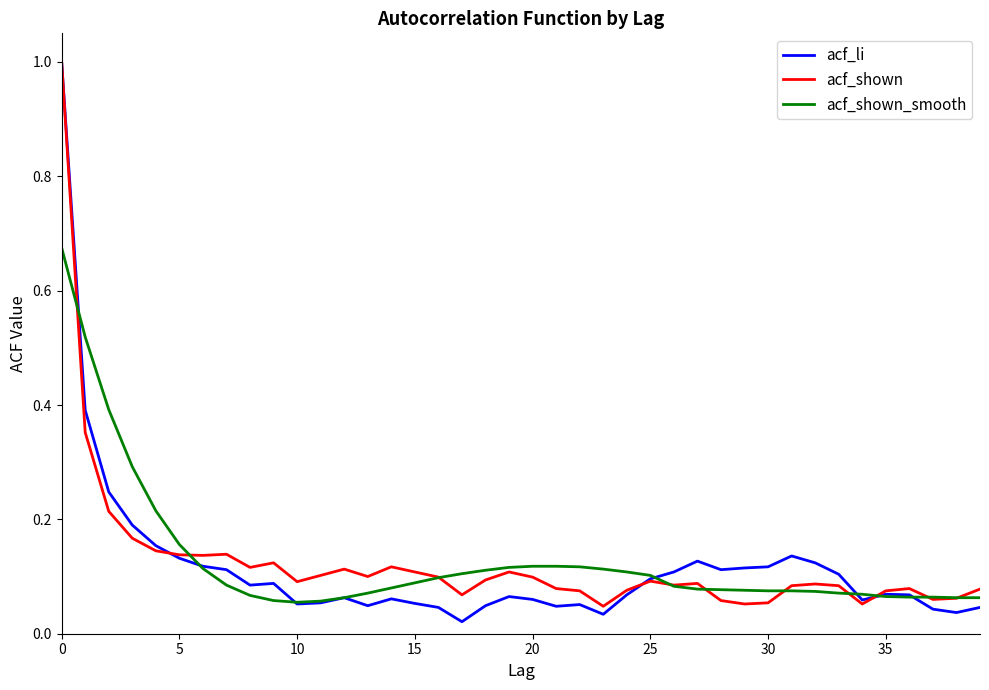

What is the maximum value shown in the chart?

1.0